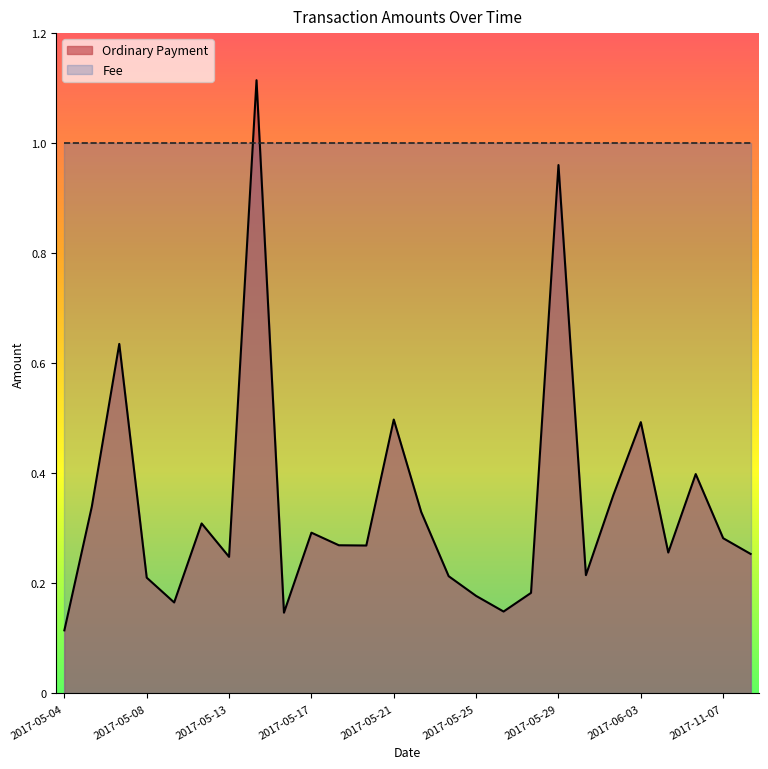

The value at 2017-05-08 is 0.1. True or false?

False